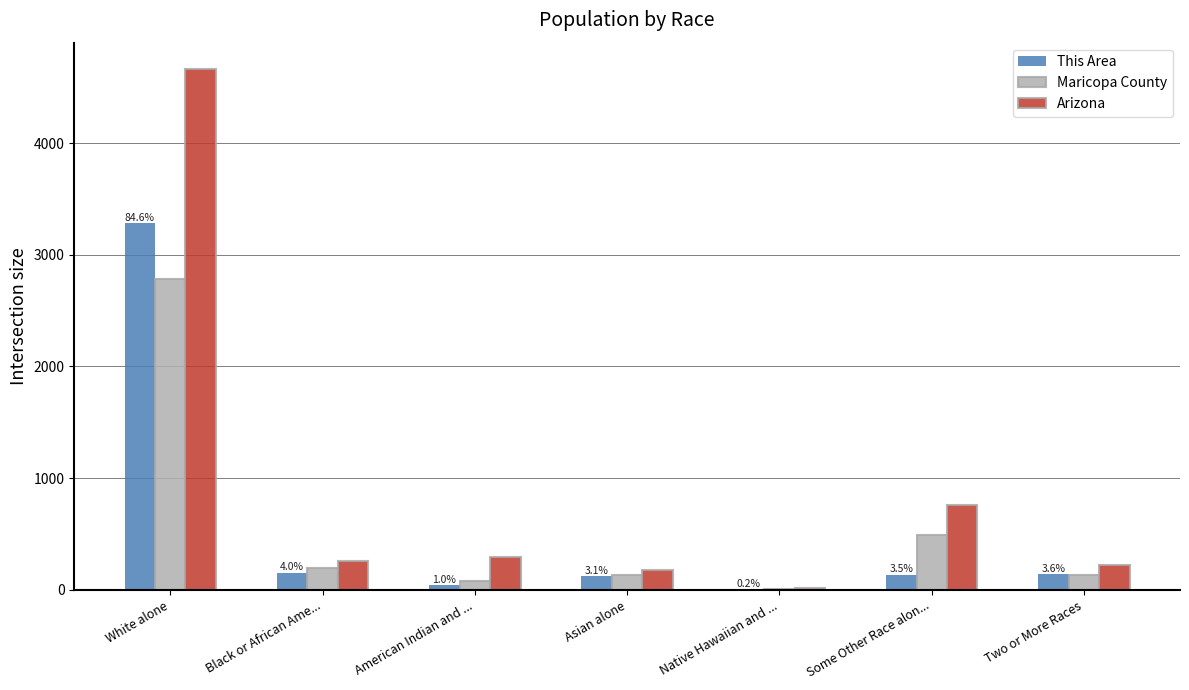

At which label does Arizona first exceed 259?

White alone